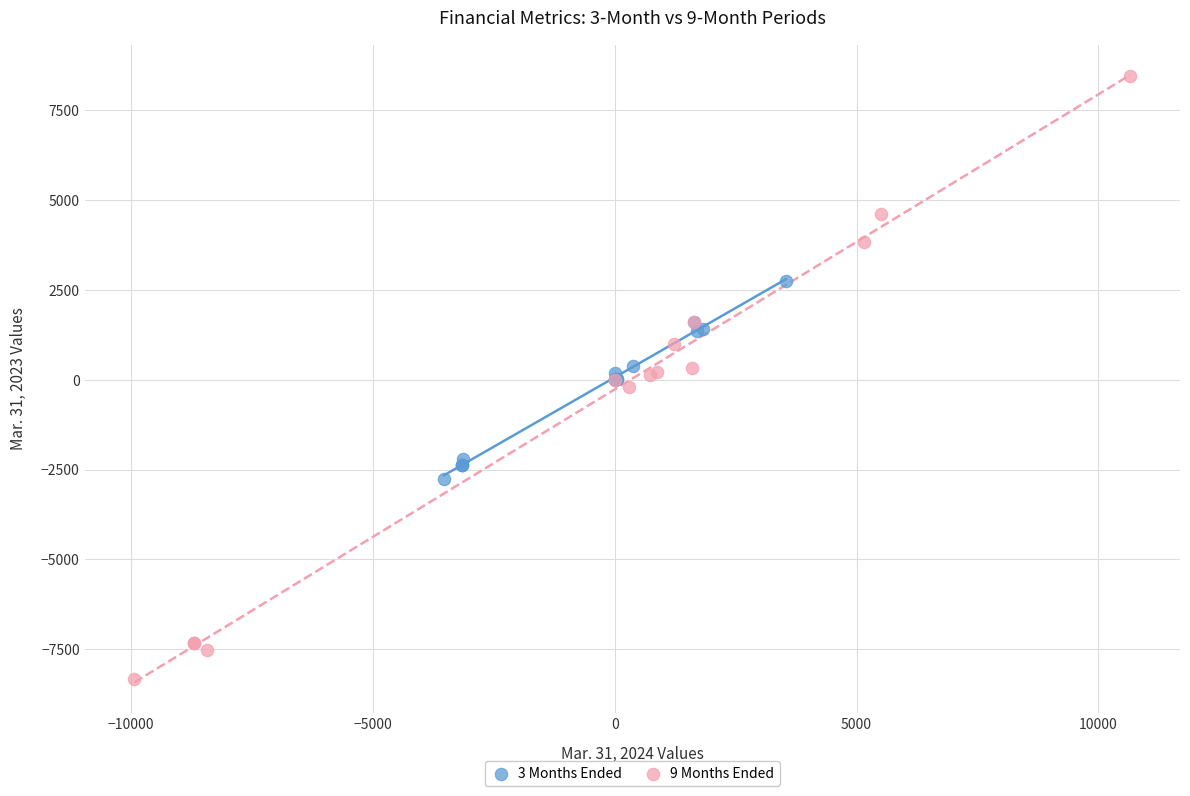

Which series reaches the maximum Y coordinate?

9 Months Ended